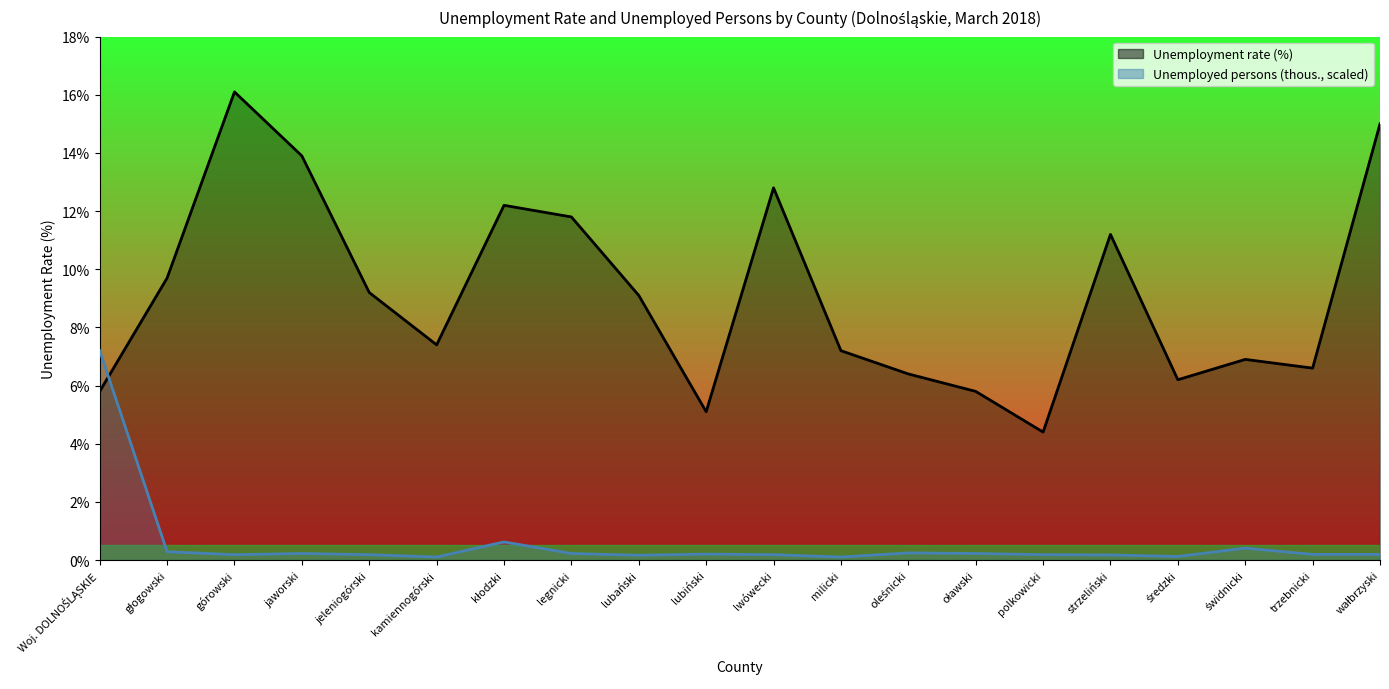

What is the difference between the maximum and minimum values in the Unemployed persons (thous.) series?

7.1